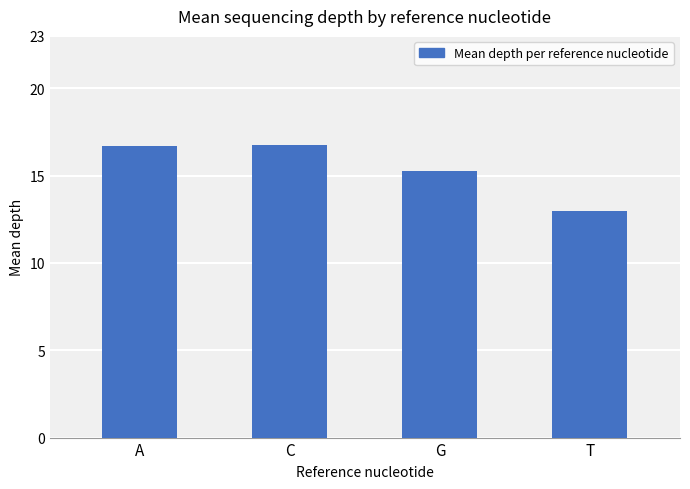

Between C and G, which is larger?

C